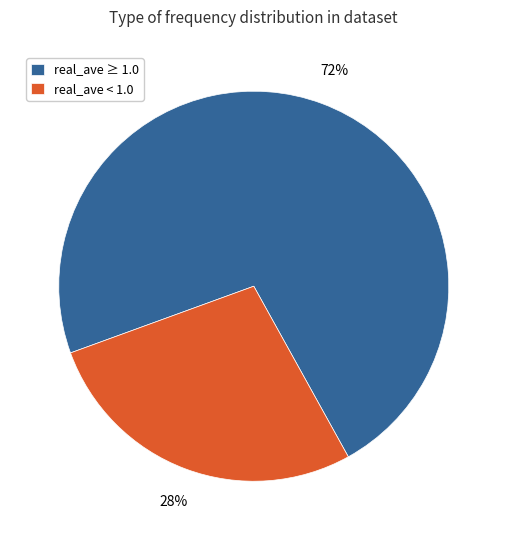

Is there a majority slice in this chart?

Yes